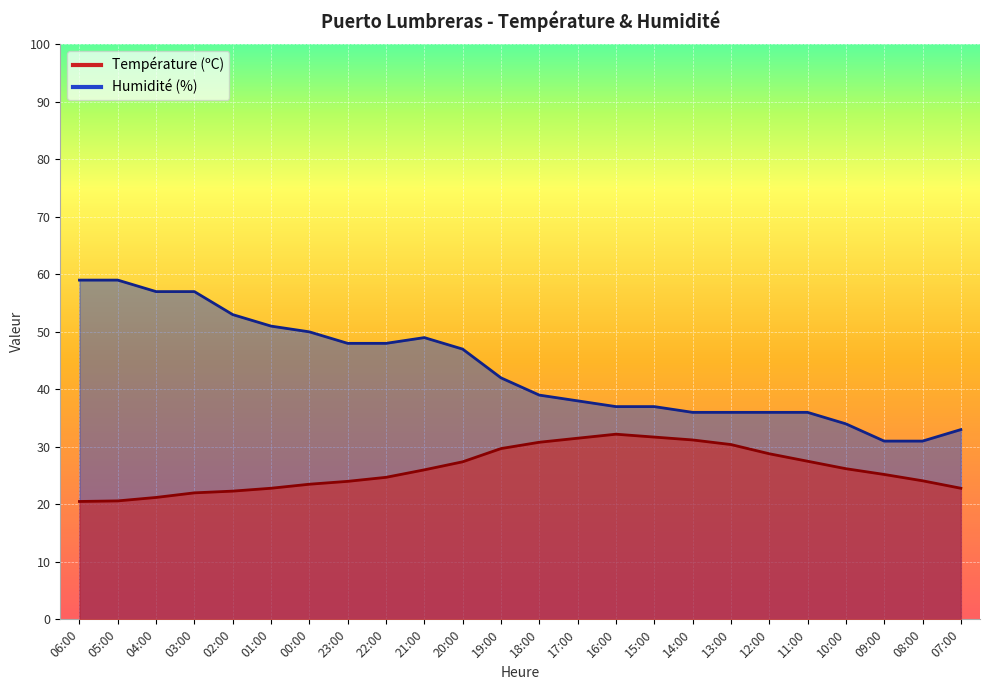

Reading left to right, list all the values displayed in this chart.

Température (ºC): 06:00=20.5	05:00=20.6	04:00=21.2	03:00=22.0	02:00=22.3	01:00=22.8	00:00=23.5	23:00=24.0	22:00=24.7	21:00=26.0	20:00=27.4	19:00=29.7	18:00=30.8	17:00=31.5	16:00=32.2	15:00=31.7	14:00=31.2	13:00=30.4	12:00=28.8	11:00=27.5	10:00=26.2	09:00=25.2	08:00=24.1	07:00=22.8
Humidité (%): 06:00=59.0	05:00=59.0	04:00=57.0	03:00=57.0	02:00=53.0	01:00=51.0	00:00=50.0	23:00=48.0	22:00=48.0	21:00=49.0	20:00=47.0	19:00=42.0	18:00=39.0	17:00=38.0	16:00=37.0	15:00=37.0	14:00=36.0	13:00=36.0	12:00=36.0	11:00=36.0	10:00=34.0	09:00=31.0	08:00=31.0	07:00=33.0